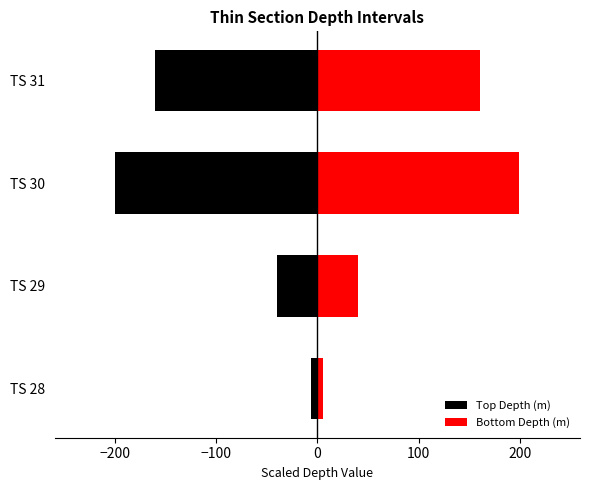

Are the bars horizontal?

Yes